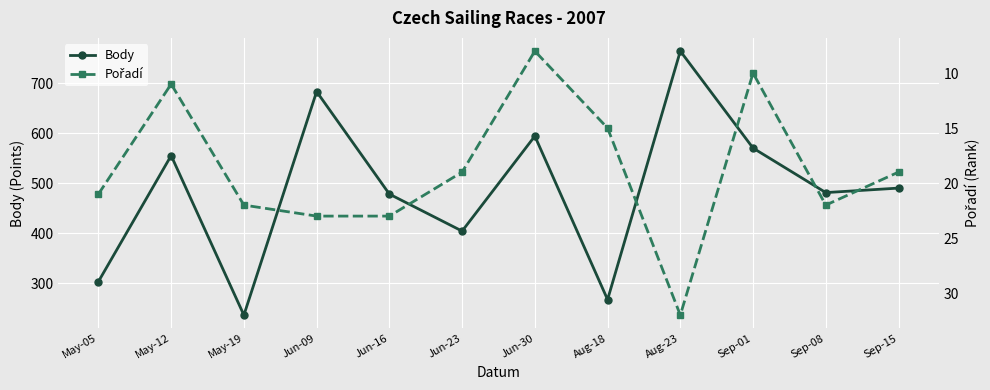

Rank the series at Jun-09 from highest to lowest value.

Body, Pořadí